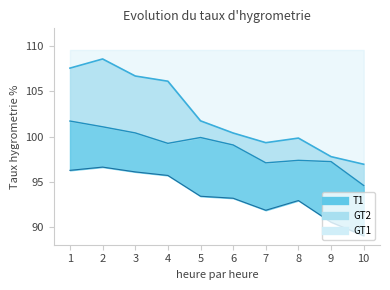

Does the chart display data point markers on the line(s)?

No